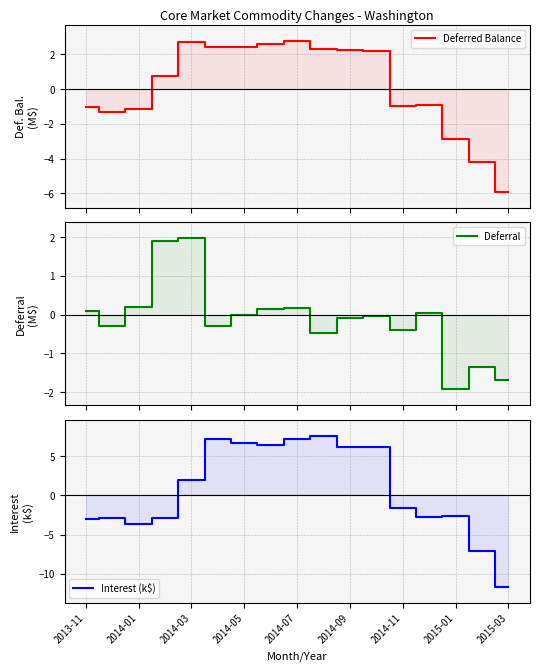

What is the greatest value displayed?

7.6